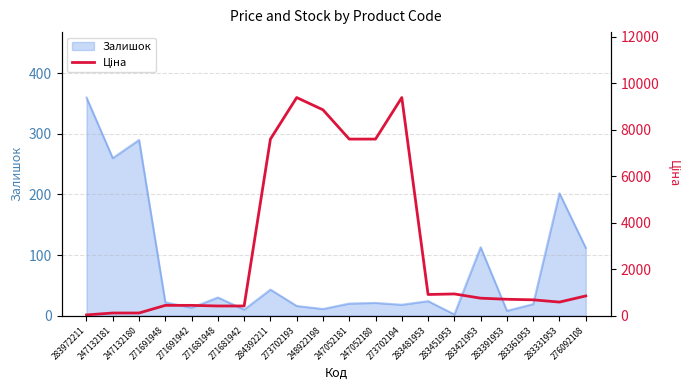

What is the label of the 8th point from the left?

284392211